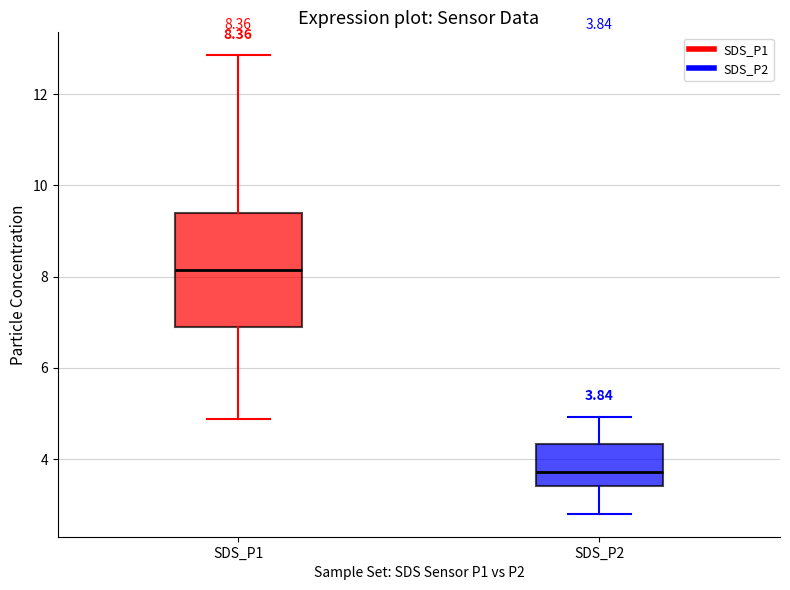

Which box is the tallest, from its lower edge to its upper edge?

SDS_P1